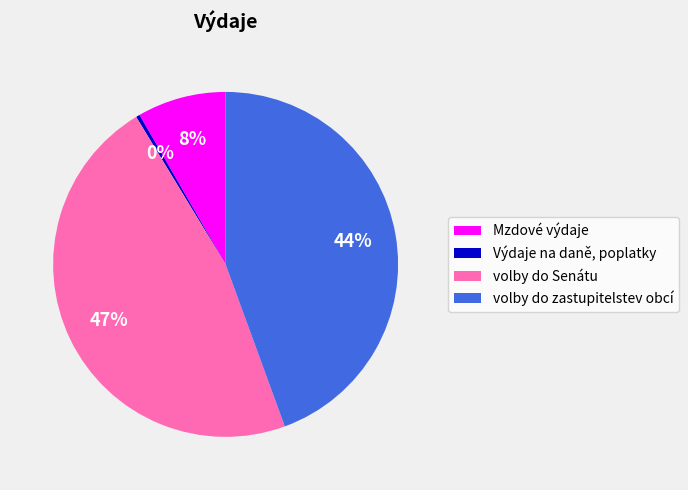

The Výdaje na daně, poplatky slice represents 0% of the pie. True or false?

True